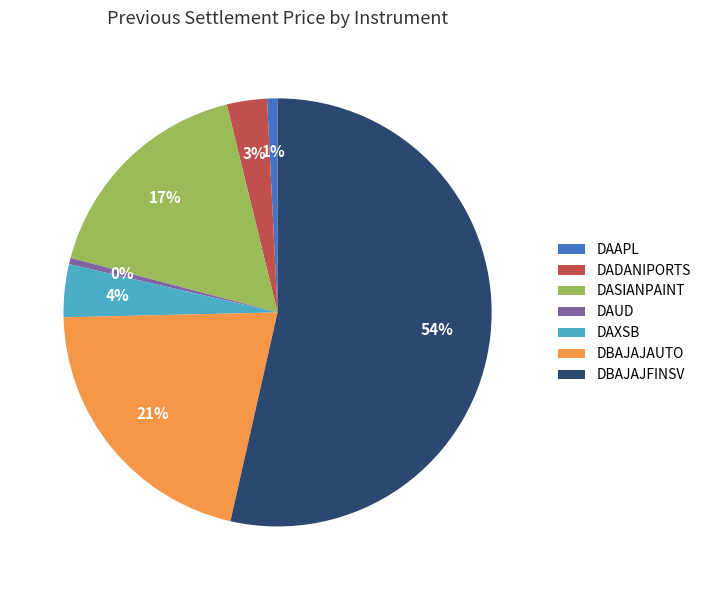

To the nearest percent, what is the average slice percentage?

14%